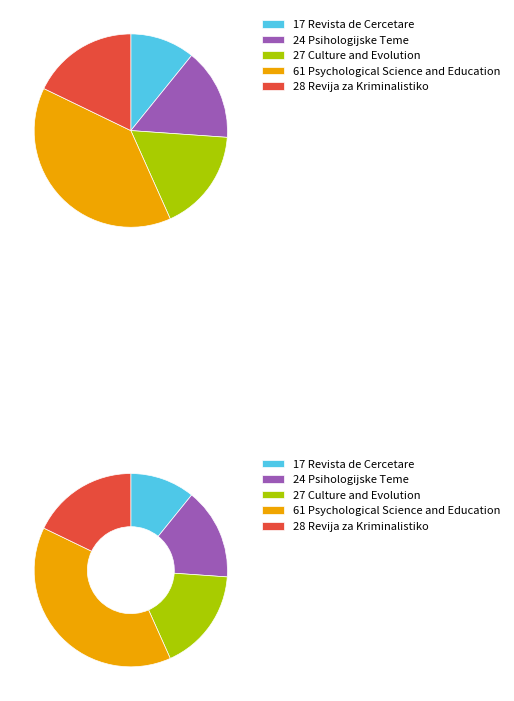

Is there a majority slice in this chart?

No